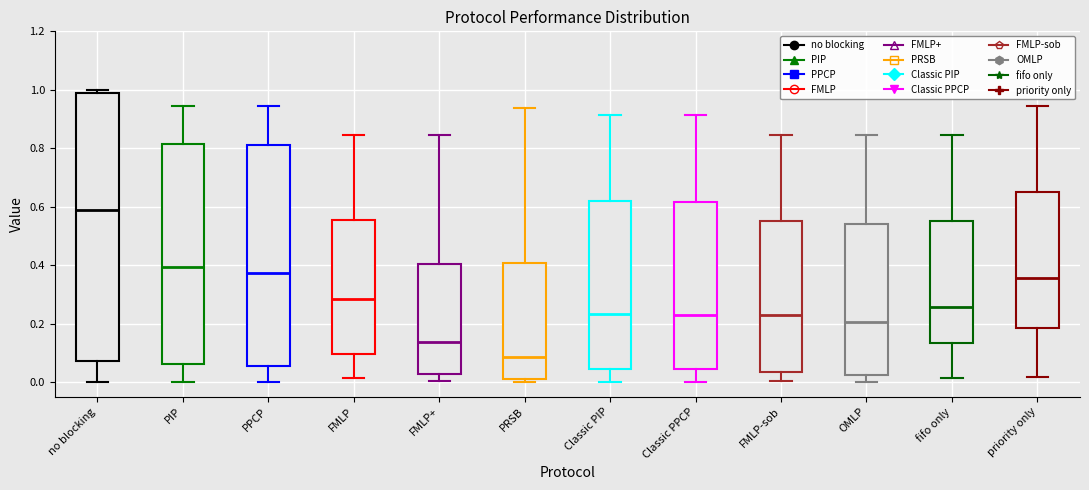

Which box has the lowest median line?

PRSB